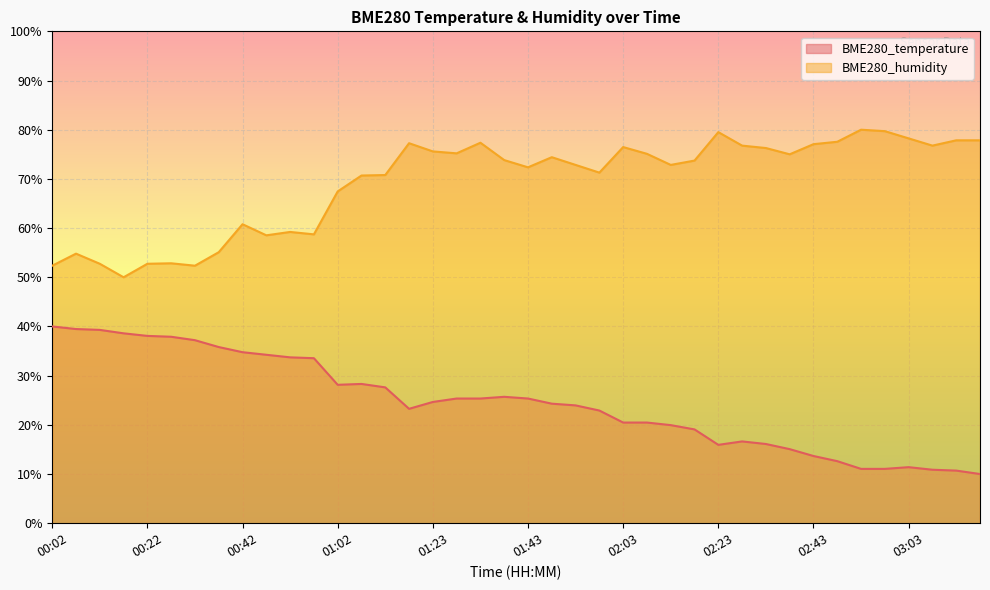

What is the difference between the BME280_humidity values at 03:13 and 02:43?

0.8